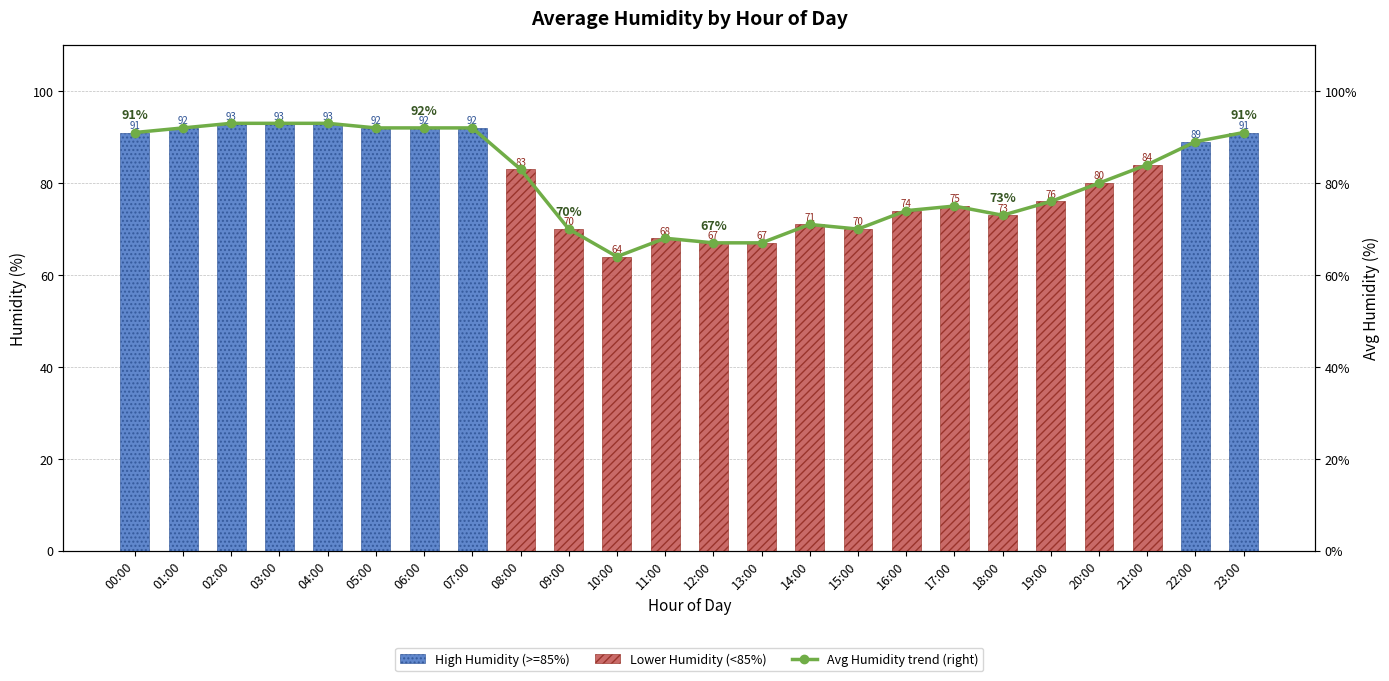

Which series changed the most between 04:00 and 18:00?

High Humidity (>=85%)